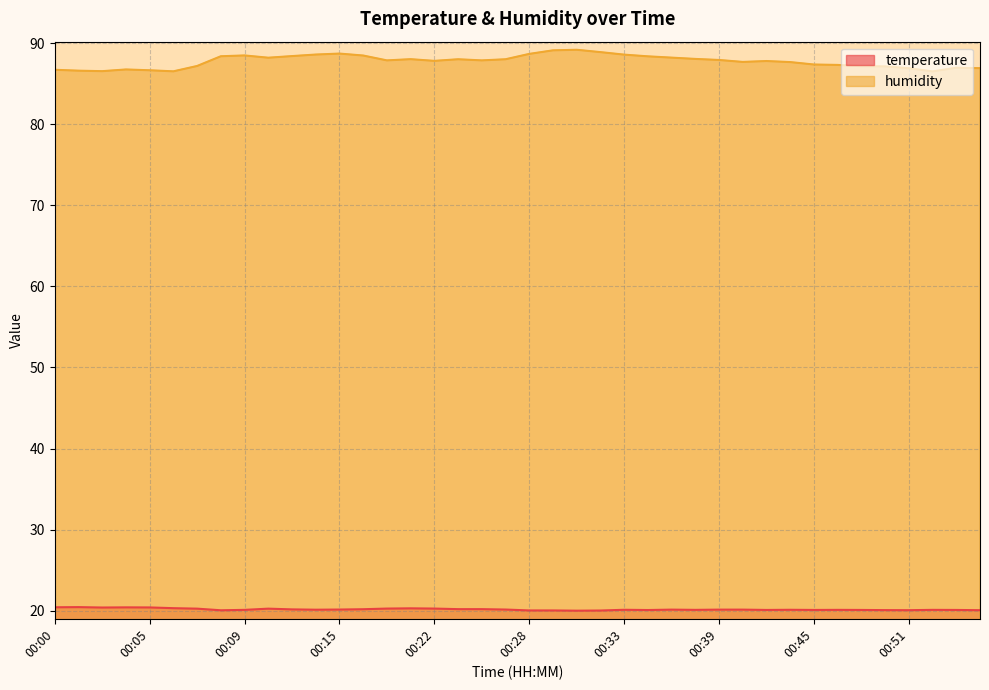

Reading left to right, list all the values displayed in this chart.

temperature: 00:00=20.4	00:01=20.4	00:02=20.4	00:04=20.4	00:05=20.4	00:06=20.3	00:07=20.2	00:08=20.0	00:09=20.1	00:11=20.2	00:12=20.1	00:14=20.1	00:15=20.1	00:18=20.2	00:19=20.2	00:20=20.3	00:22=20.2	00:23=20.2	00:24=20.2	00:26=20.1	00:28=20.0	00:29=20.0	00:30=20.0	00:32=20.0	00:33=20.1	00:35=20.1	00:36=20.1	00:38=20.1	00:39=20.1	00:41=20.1	00:42=20.1	00:44=20.1	00:45=20.1	00:47=20.1	00:48=20.1	00:50=20.1	00:51=20.1	00:52=20.1	00:54=20.1	00:55=20.1
humidity: 00:00=86.7	00:01=86.6	00:02=86.6	00:04=86.8	00:05=86.7	00:06=86.5	00:07=87.2	00:08=88.4	00:09=88.5	00:11=88.2	00:12=88.4	00:14=88.6	00:15=88.7	00:18=88.5	00:19=87.9	00:20=88.0	00:22=87.8	00:23=88.0	00:24=87.9	00:26=88.0	00:28=88.7	00:29=89.1	00:30=89.2	00:32=88.9	00:33=88.6	00:35=88.4	00:36=88.2	00:38=88.1	00:39=87.9	00:41=87.7	00:42=87.8	00:44=87.7	00:45=87.4	00:47=87.3	00:48=87.2	00:50=87.2	00:51=86.9	00:52=86.5	00:54=87.0	00:55=86.9